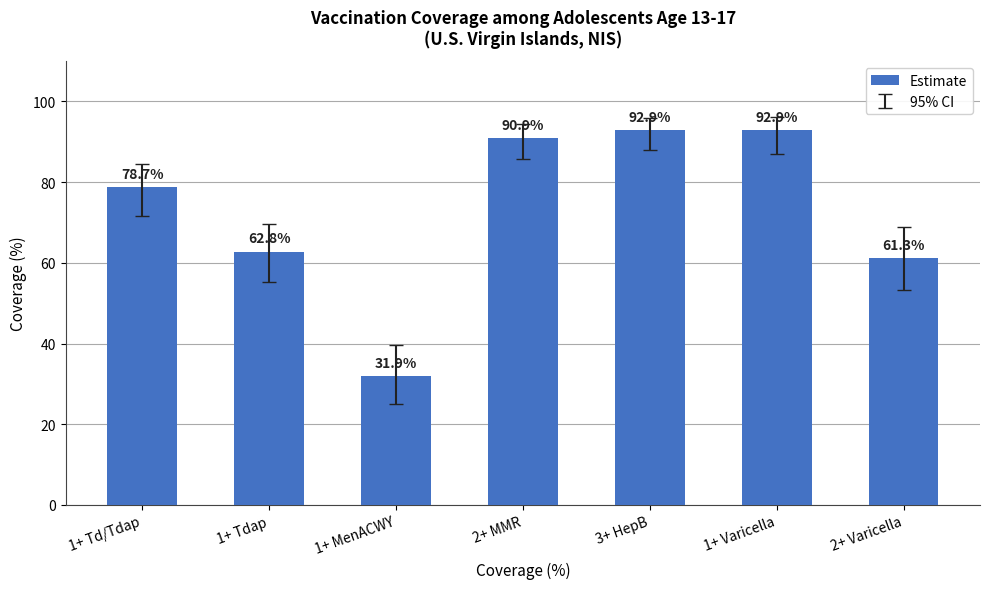

What is the label of the 5th bar from the right?

1+ MenACWY